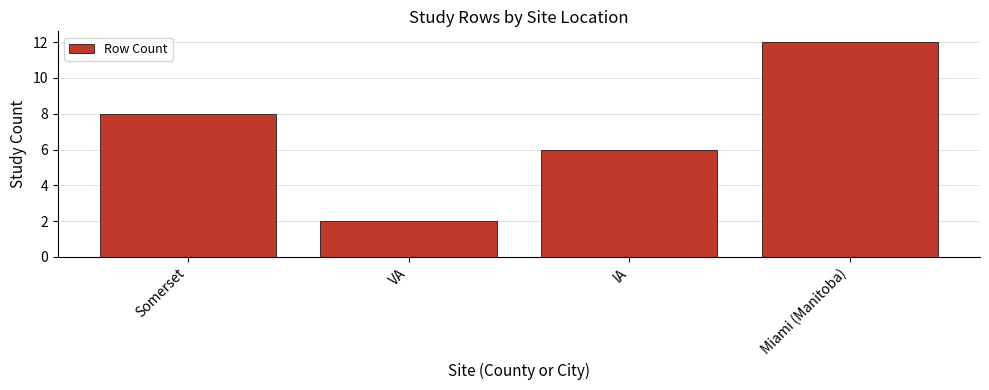

How many values are below 8?

2